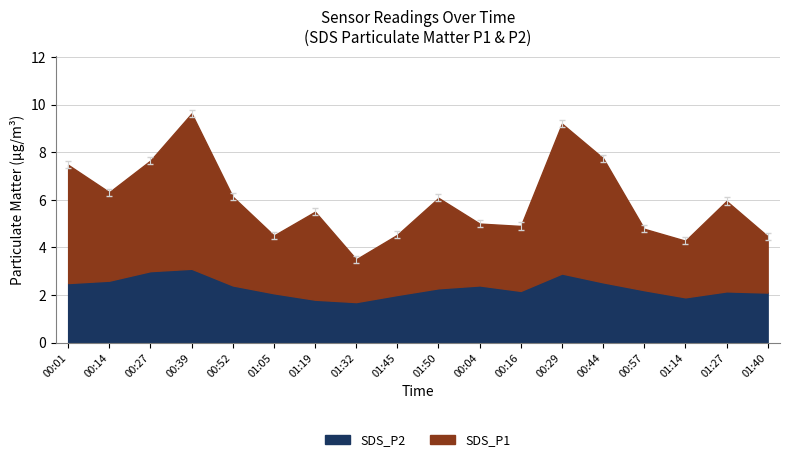

True or false: there are more than 2 points higher than both neighbors.

True